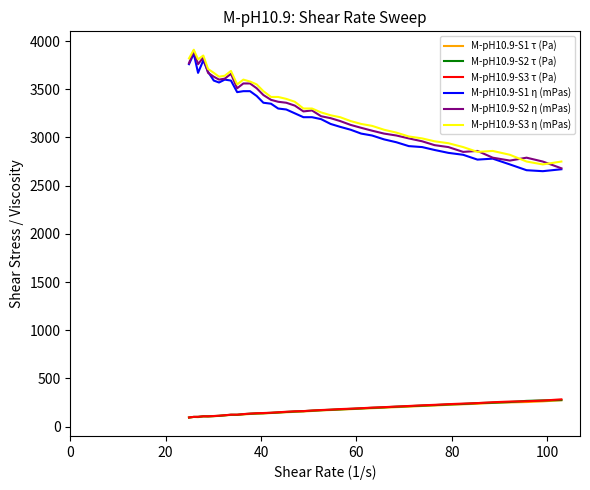

True or false: M-pH10.9-S3 τ (Pa) and M-pH10.9-S1 η (mPas) cross at least once.

False